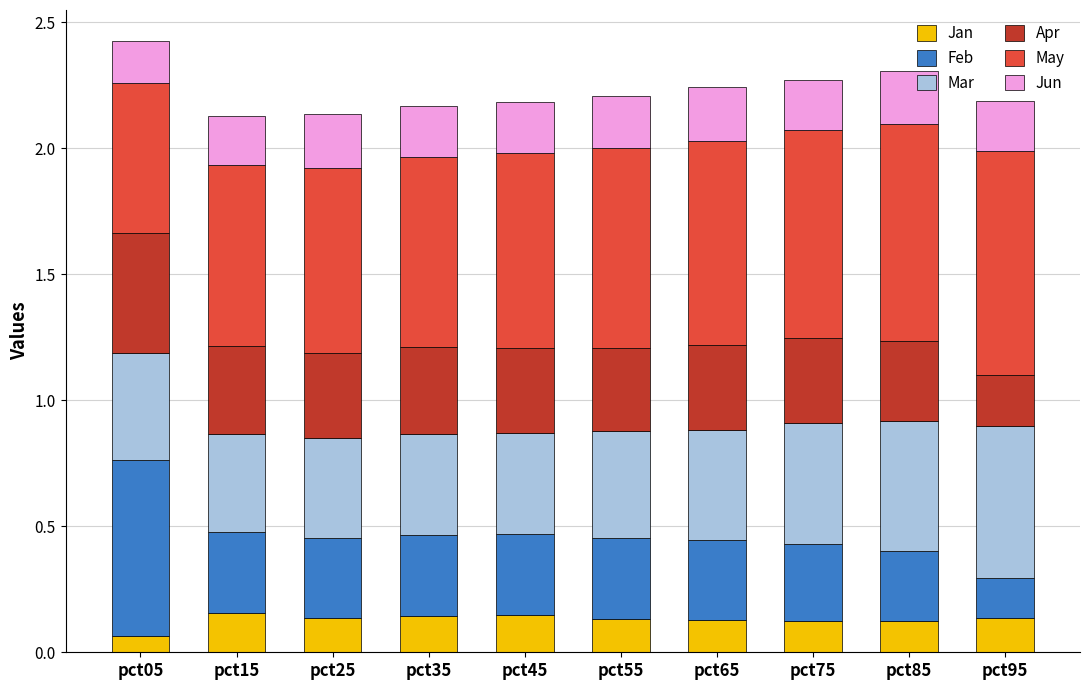

Where is Jan nearest to the value 0?

pct05